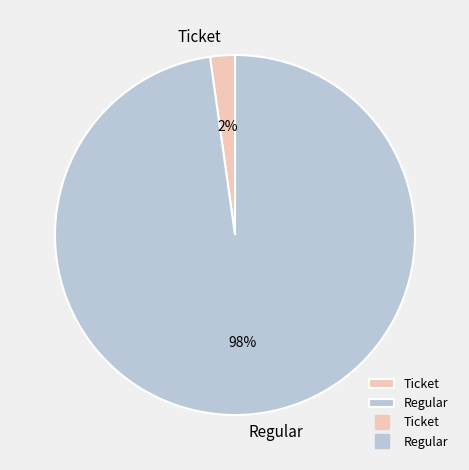

Which category has the smallest portion of the pie?

Ticket